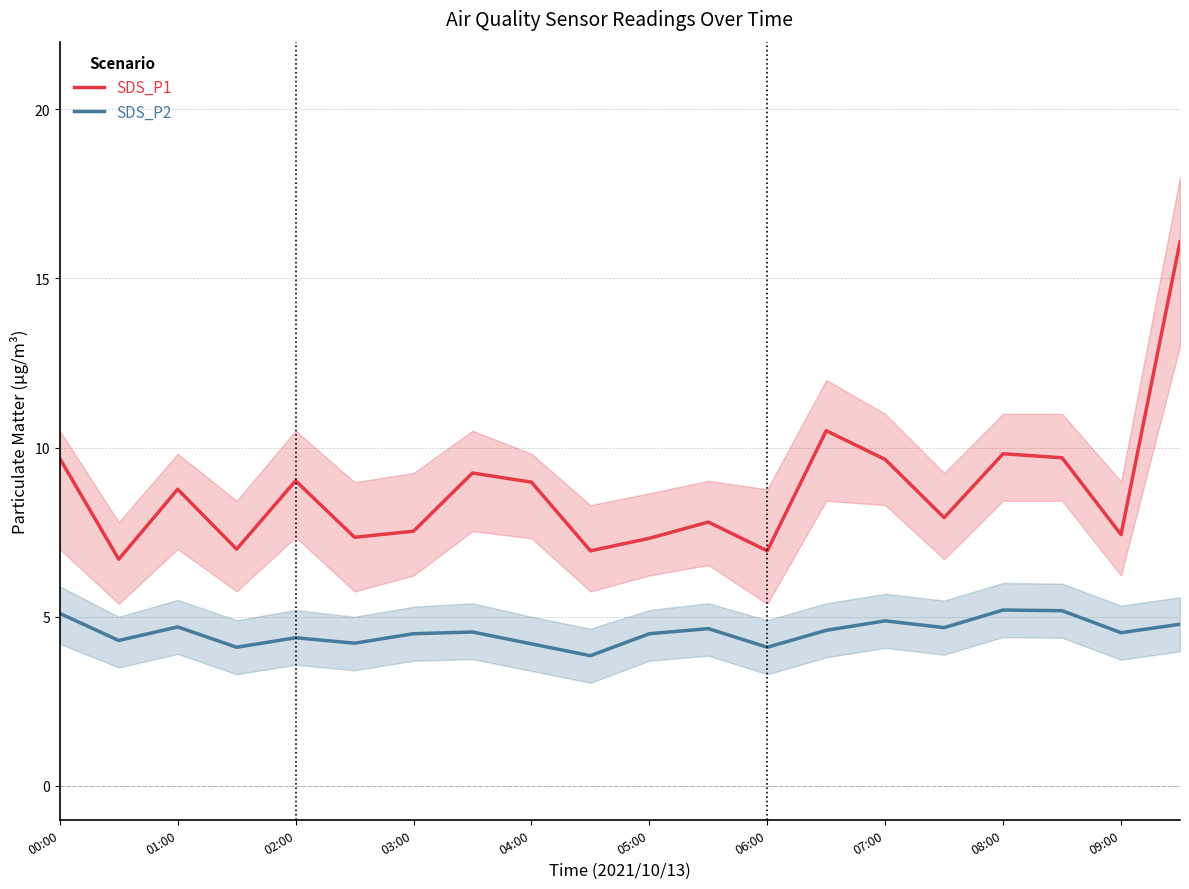

True or false: SDS_P1 has a value of 7.3 at 05:00.

True